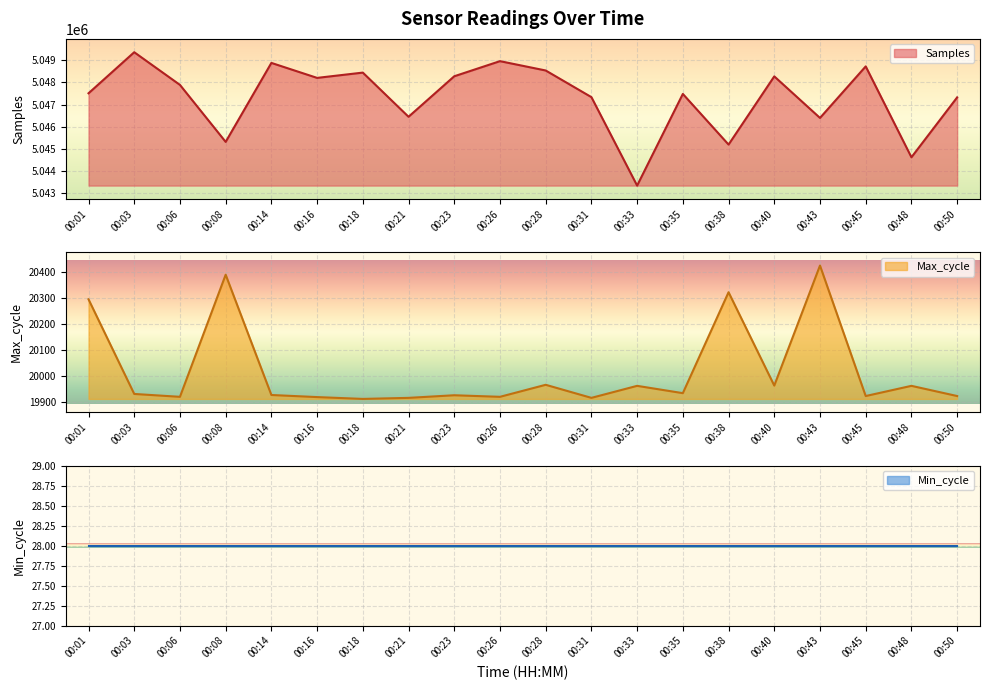

The value of Samples at 00:06 is 8214840. True or false?

False